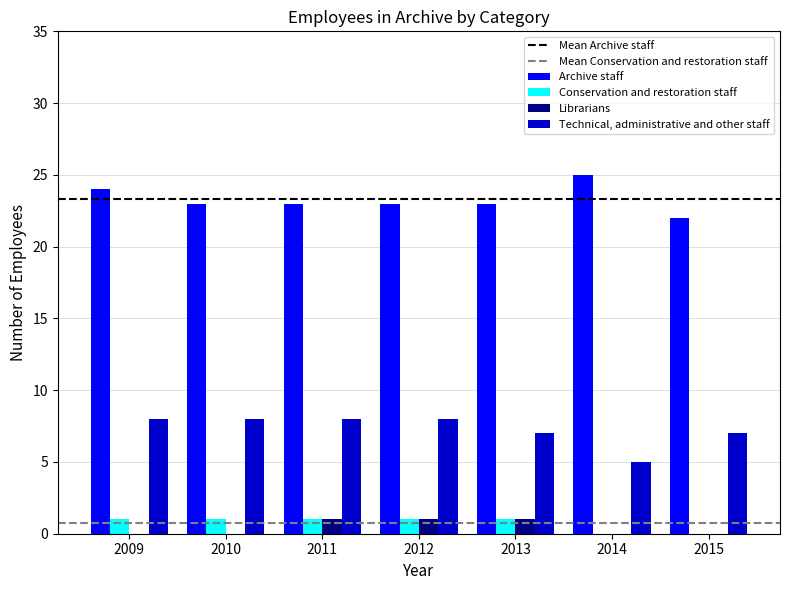

Is it true that Archive staff equals 9 at 2011?

False